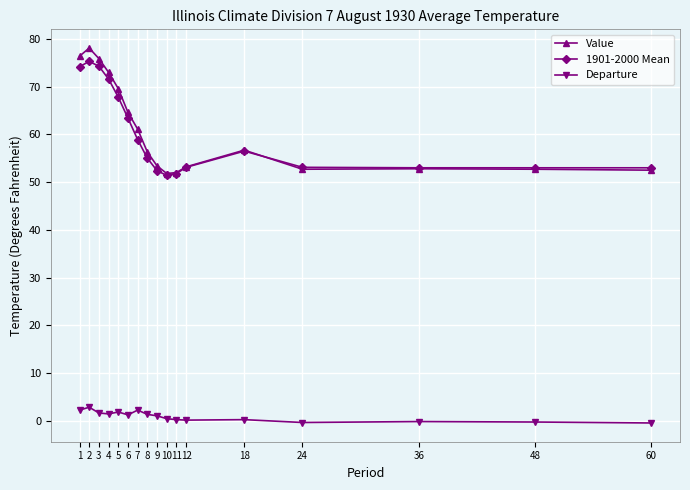

Count the number of data series in this chart.

3